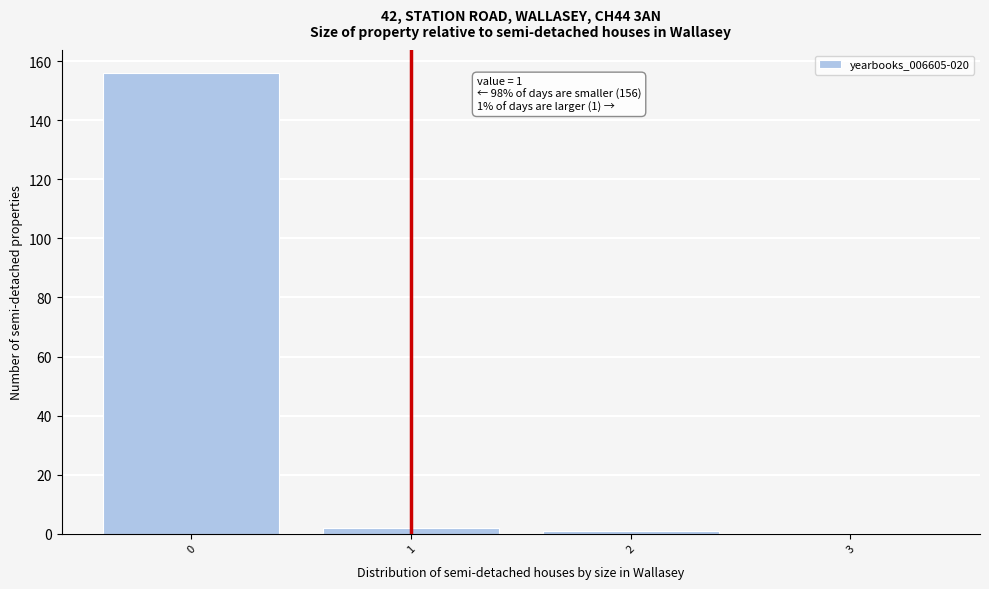

Reading left to right, list all the values displayed in this chart.

0=156	1=2	2=1	3=0